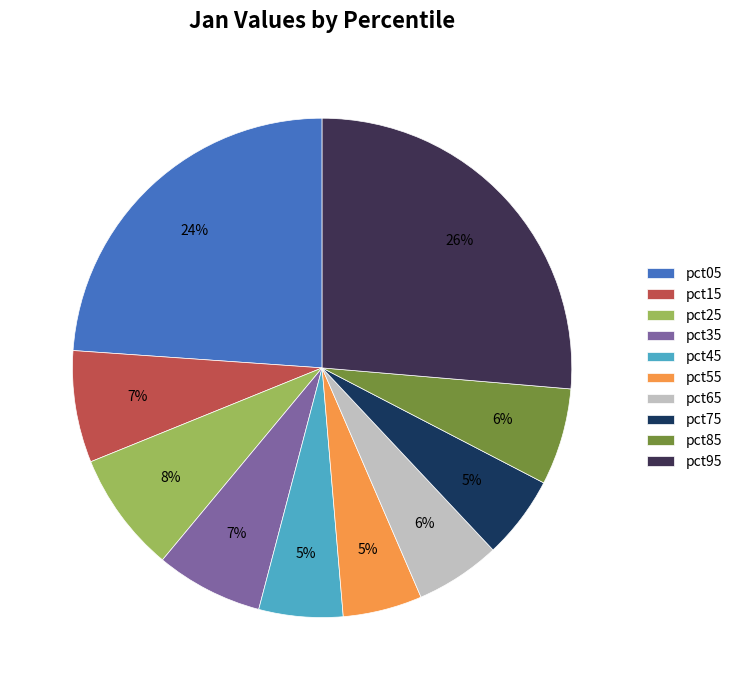

How many slices are in this pie chart?

10